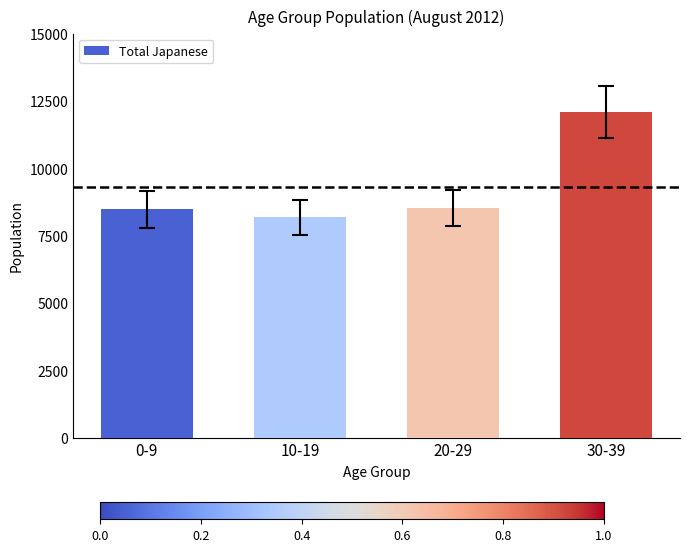

What is the label of the 3rd bar from the right?

10-19